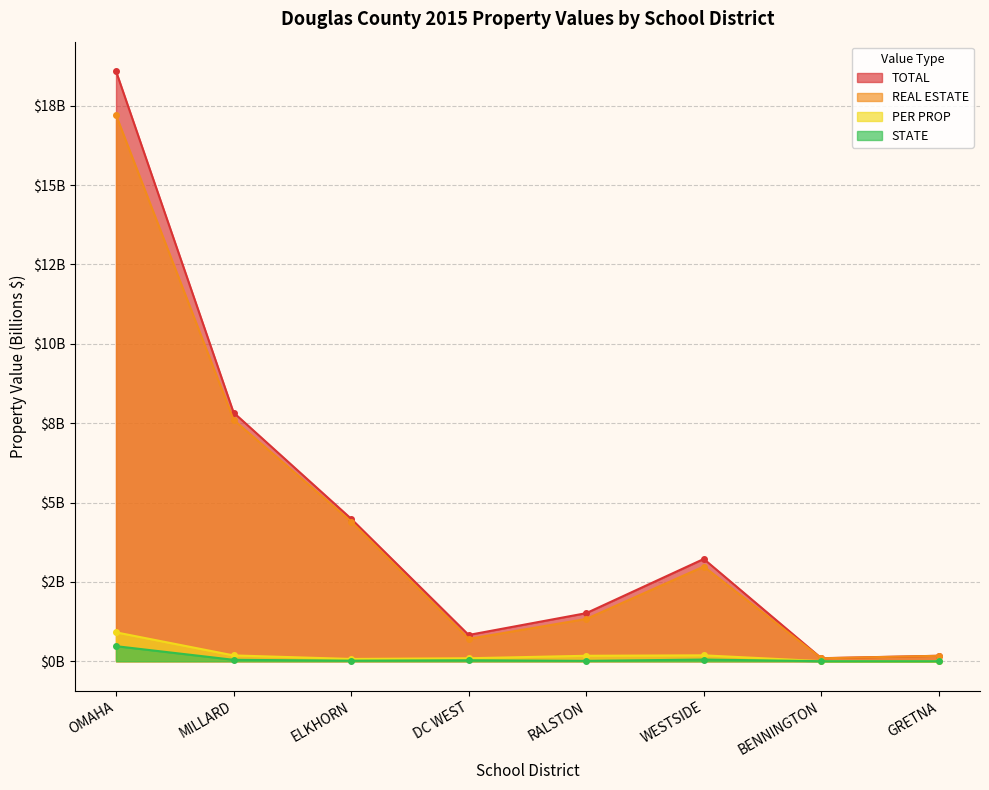

At which category does PER PROP reach its first local valley?

ELKHORN